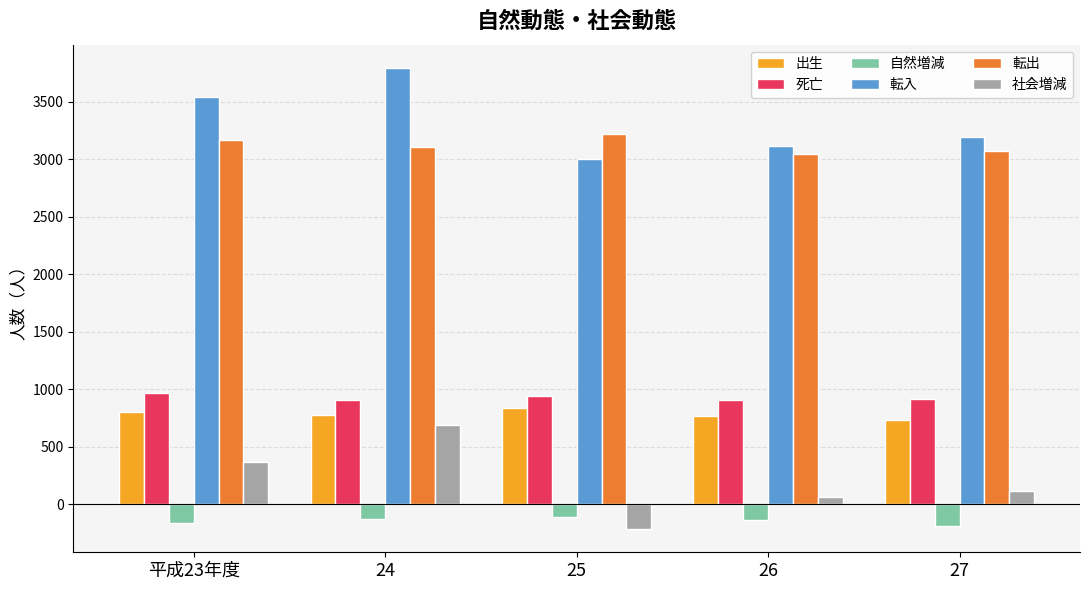

Is the value of 転入 at 25 greater than the value of 転出 at 平成23年度?

No